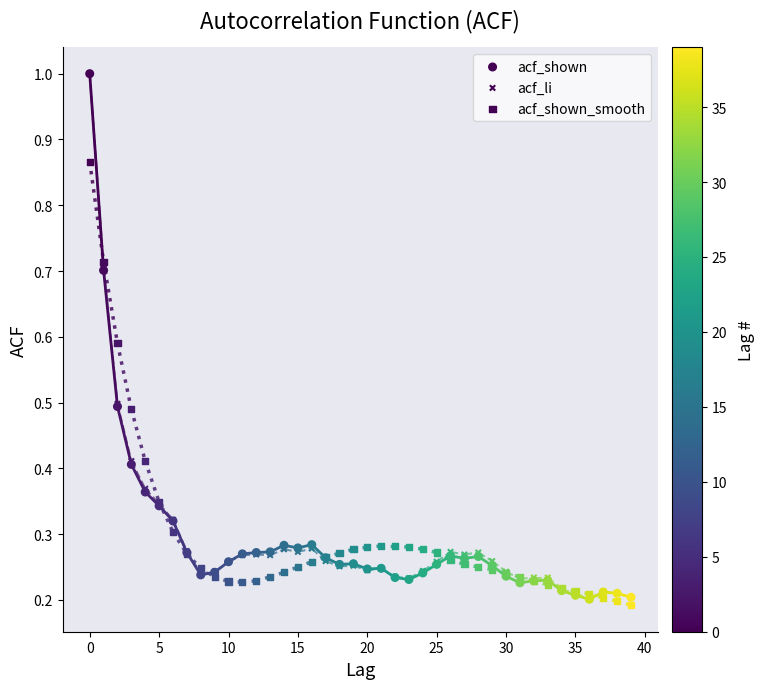

What are all the series names shown in the legend?

acf_shown, acf_li, acf_shown_smooth